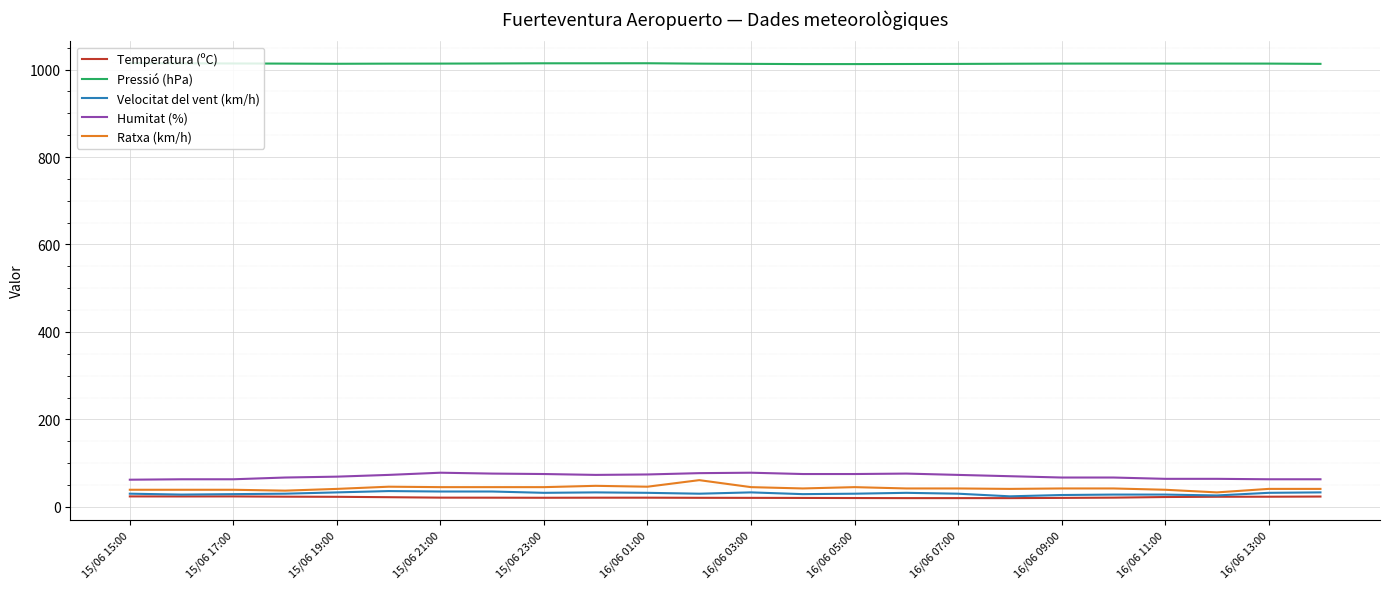

True or false: Temperatura (ºC) and Ratxa (km/h) cross at least once.

False